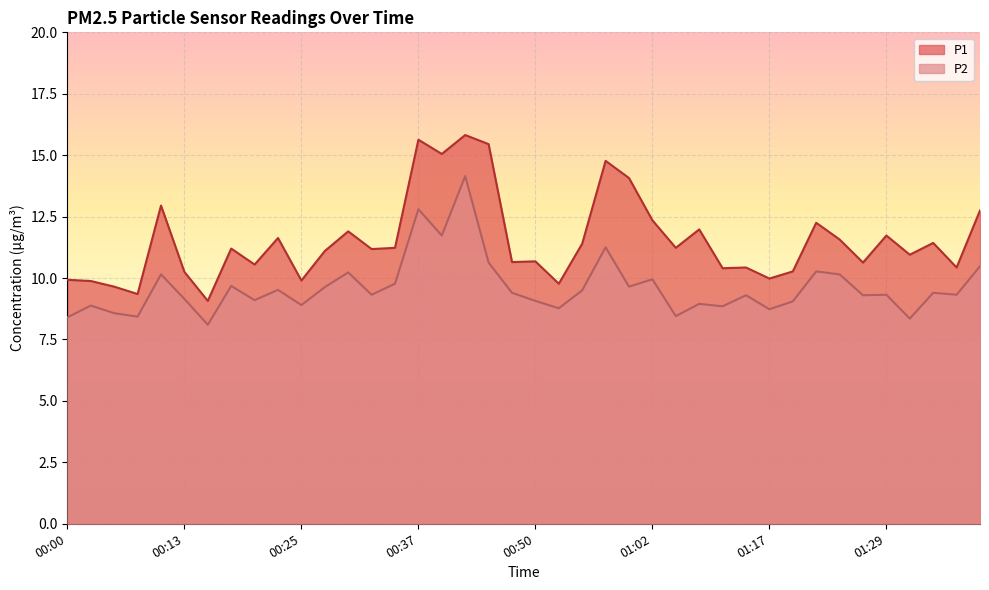

Read the P1 value at 00:27.

11.1